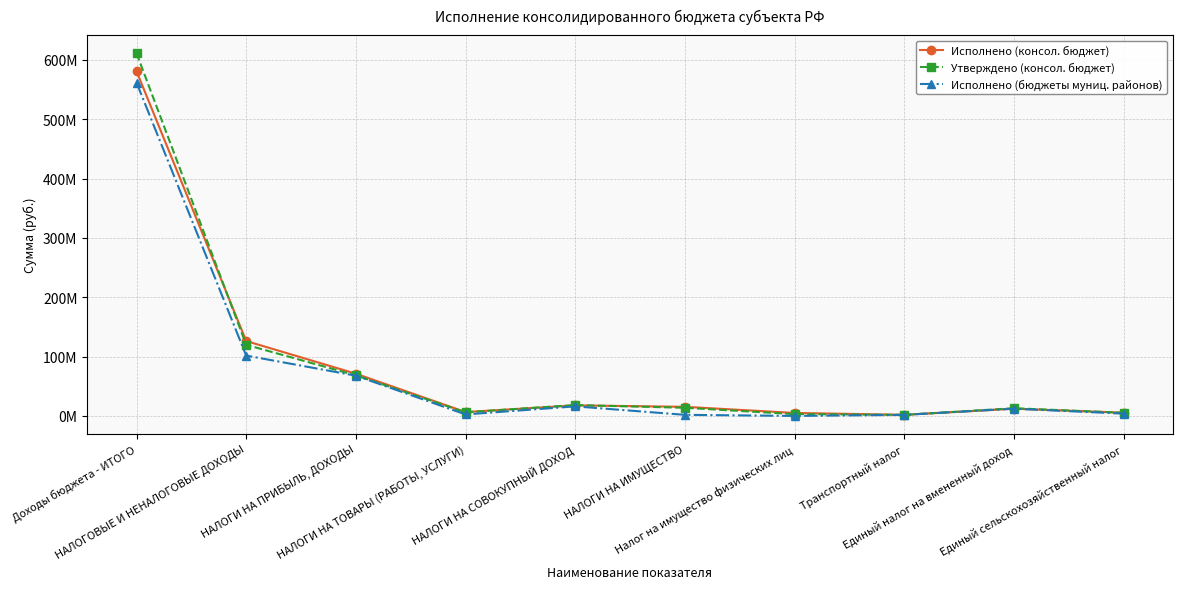

What are all the series names shown in the legend?

Исполнено (консол. бюджет), Утверждено (консол. бюджет), Исполнено (бюджеты муниц. районов)